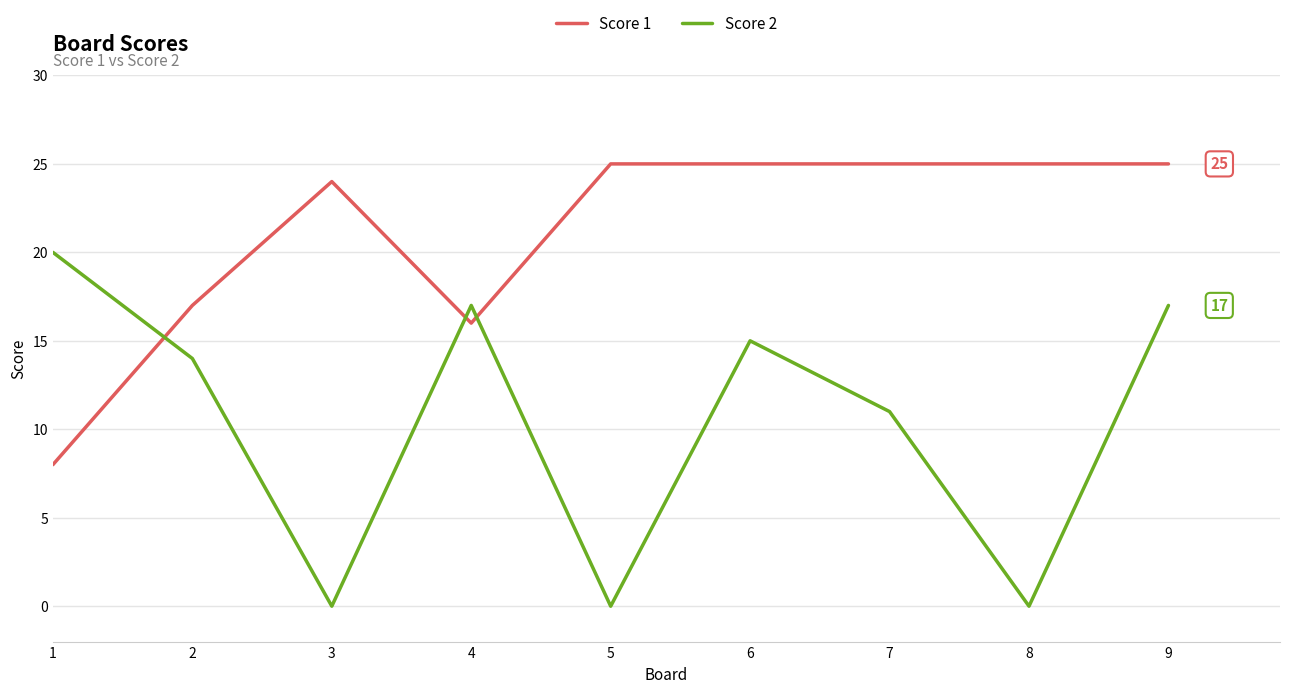

Between which two adjacent categories do Score 2 and Score 1 first intersect?

1 and 2